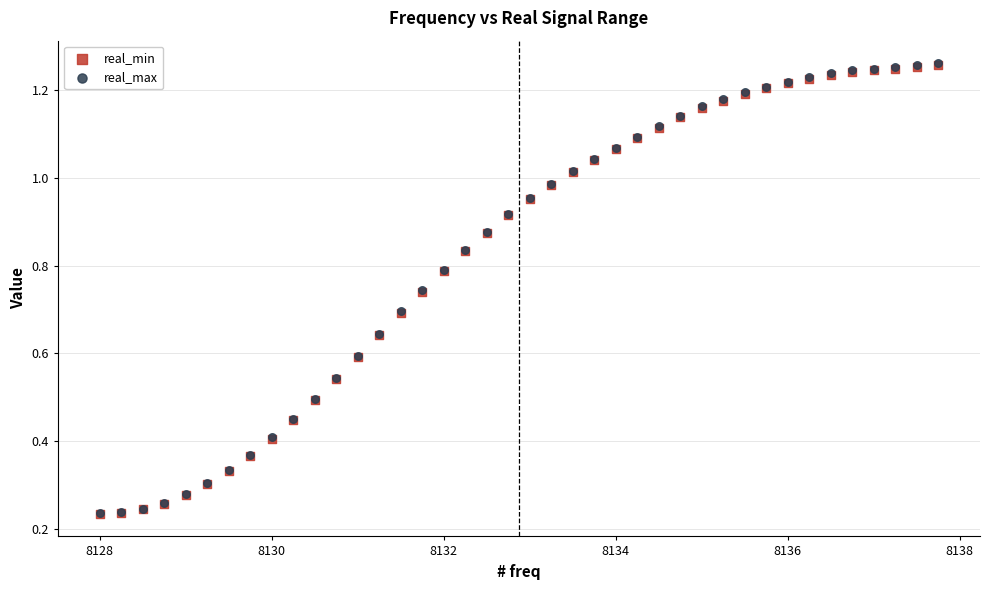

What are all the series names shown in the legend?

real_min, real_max